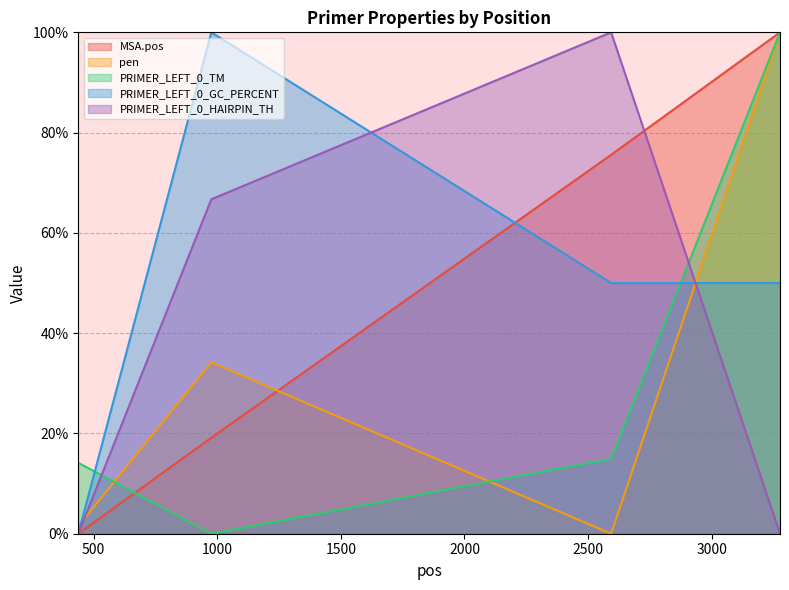

Is it true that MSA.pos equals -56.5 at 438?

False